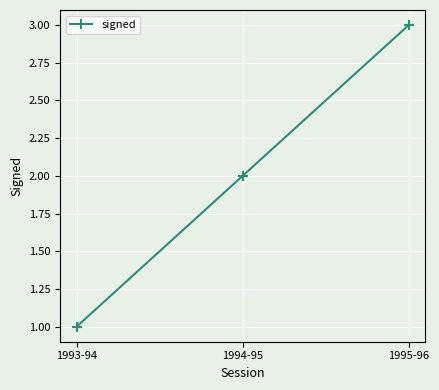

Count the values in the range 1 to 3.

3